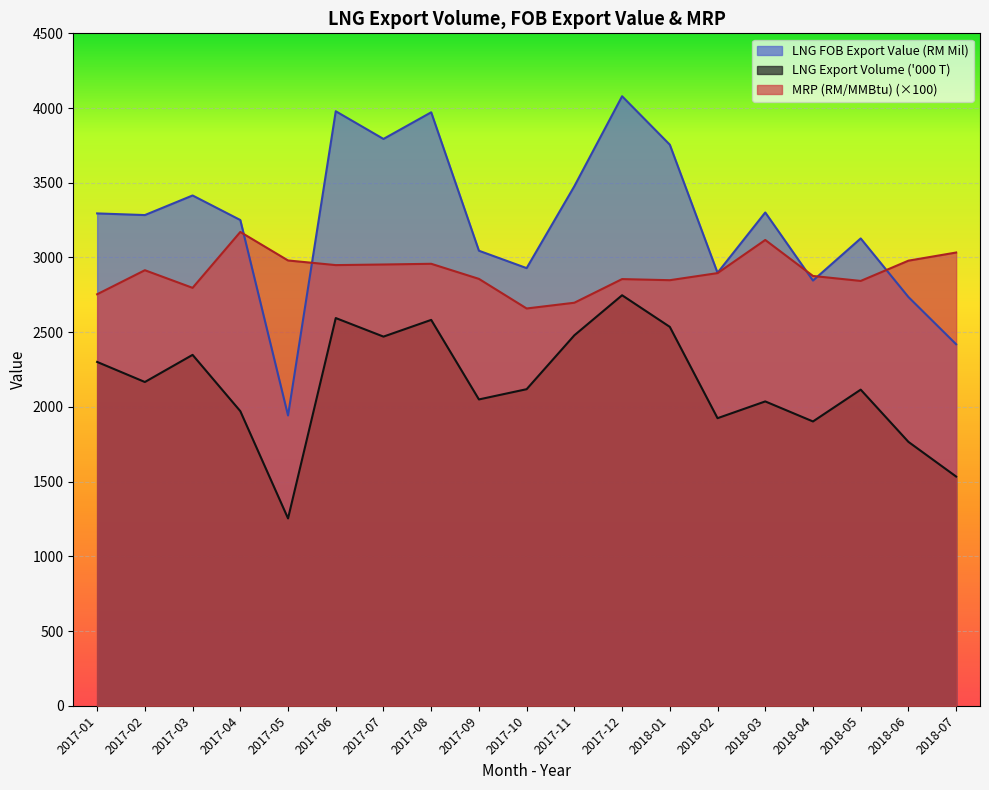

What is the minimum value for MRP (RM/MMBtu)?

2658.6